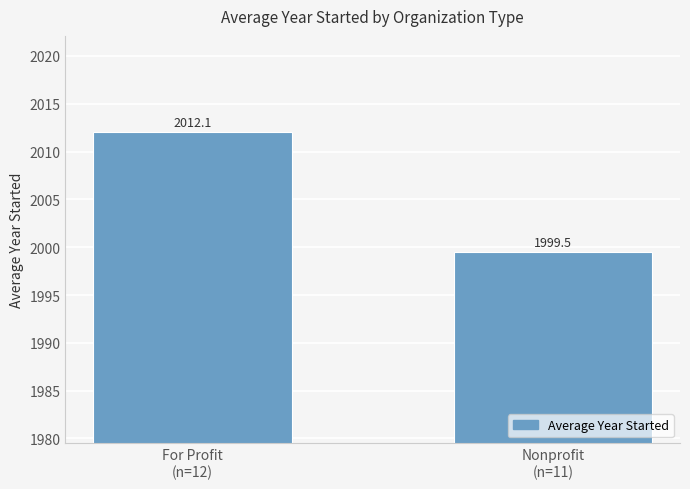

The chart shows a value of 536.6 at For Profit
(n=12). True or false?

False